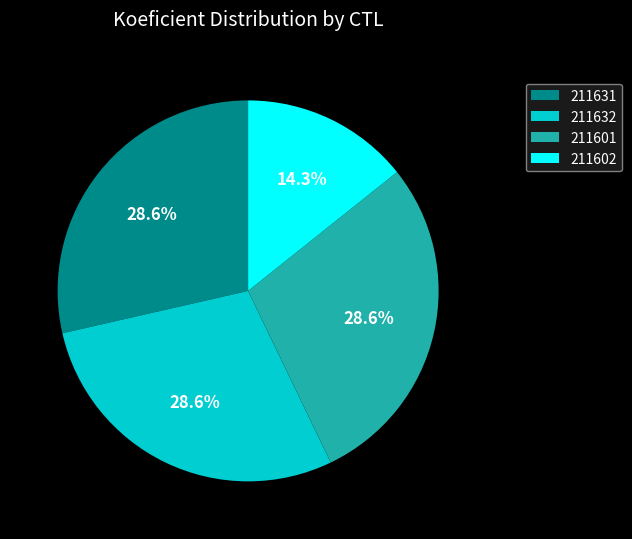

Does any single category account for the majority?

No